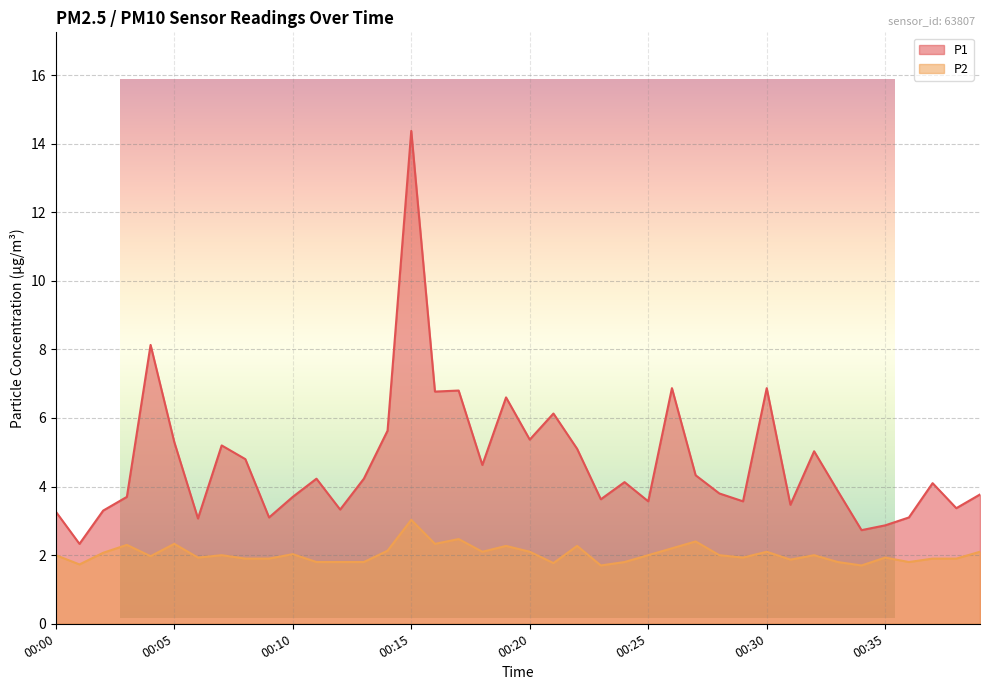

Reading left to right, what are all the values shown in this chart?

P1: 3.3	2.3	3.3	3.7	8.1	5.3	3.1	5.2	4.8	3.1	3.7	4.2	3.3	4.2	5.6	14.4	6.8	6.8	4.6	6.6	5.4	6.1	5.1	3.6	4.1	3.6	6.9	4.3	3.8	3.6	6.9	3.5	5.0	3.9	2.7	2.9	3.1	4.1	3.4	3.8
P2: 2.0	1.7	2.1	2.3	2.0	2.3	1.9	2.0	1.9	1.9	2.0	1.8	1.8	1.8	2.1	3.0	2.3	2.5	2.1	2.3	2.1	1.8	2.3	1.7	1.8	2.0	2.2	2.4	2.0	1.9	2.1	1.9	2.0	1.8	1.7	1.9	1.8	1.9	1.9	2.1